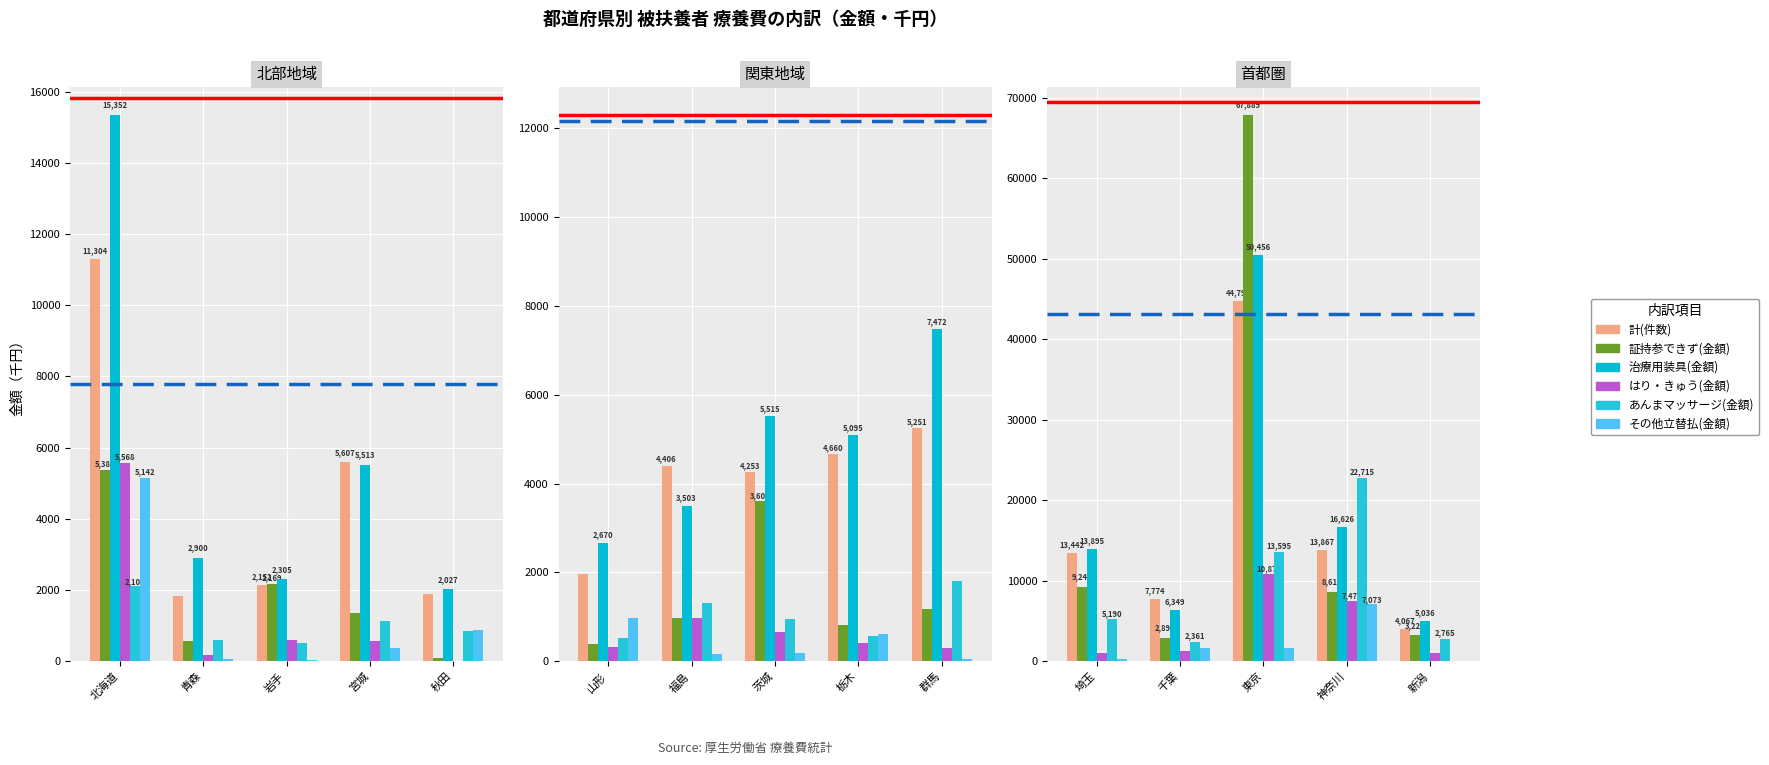

Does the chart contain any negative values?

No